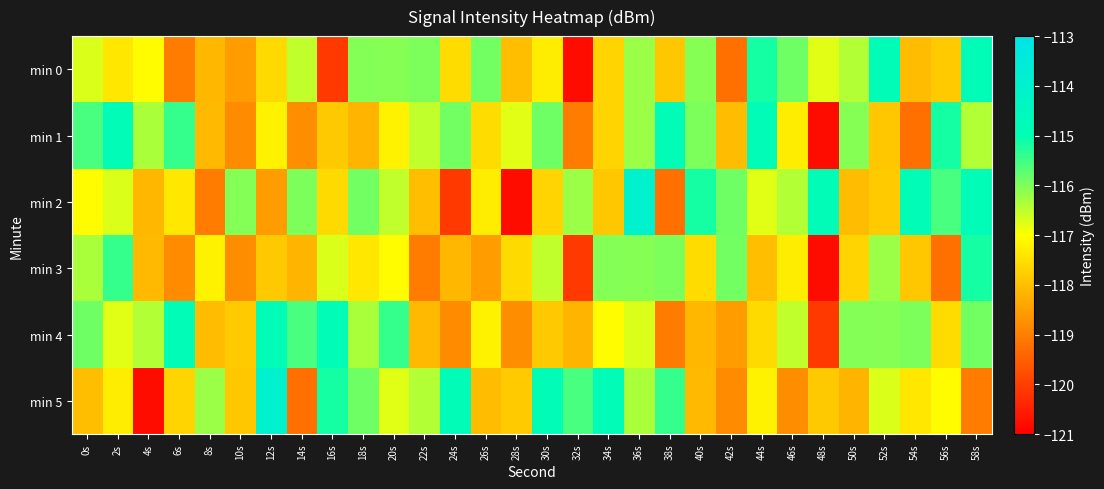

Reading left to right, transcribe all the data shown in this chart.

min 0: 0s=-116.7	2s=-117.4	4s=-117.0	6s=-119.0	8s=-118.1	10s=-118.5	12s=-117.6	14s=-116.5	16s=-120.1	18s=-116.0	20s=-116.1	22s=-116.0	24s=-117.5	26s=-115.9	28s=-118.0	30s=-117.3	32s=-120.8	34s=-117.7	36s=-116.2	38s=-117.9	40s=-116.1	42s=-119.2	44s=-115.2	46s=-115.9	48s=-116.8	50s=-116.4	52s=-114.8	54s=-118.0	56s=-117.8	58s=-114.8
min 1: 0s=-115.6	2s=-114.8	4s=-116.3	6s=-115.4	8s=-118.1	10s=-118.8	12s=-117.2	14s=-118.8	16s=-117.8	18s=-118.2	20s=-117.2	22s=-116.5	24s=-115.9	26s=-117.5	28s=-116.8	30s=-115.9	32s=-119.0	34s=-117.7	36s=-116.2	38s=-114.8	40s=-116.0	42s=-118.0	44s=-114.8	46s=-117.3	48s=-120.8	50s=-116.1	52s=-117.9	54s=-119.2	56s=-115.2	58s=-116.4
min 2: 0s=-117.0	2s=-116.7	4s=-118.1	6s=-117.4	8s=-119.0	10s=-116.0	12s=-118.5	14s=-116.0	16s=-117.6	18s=-115.9	20s=-116.5	22s=-118.0	24s=-120.1	26s=-117.3	28s=-120.8	30s=-117.7	32s=-116.2	34s=-117.9	36s=-113.9	38s=-119.2	40s=-115.2	42s=-115.9	44s=-116.8	46s=-116.4	48s=-114.8	50s=-118.0	52s=-117.8	54s=-114.8	56s=-115.6	58s=-114.8
min 3: 0s=-116.3	2s=-115.4	4s=-118.1	6s=-118.8	8s=-117.2	10s=-118.8	12s=-117.8	14s=-118.2	16s=-116.7	18s=-117.4	20s=-117.0	22s=-119.0	24s=-118.1	26s=-118.5	28s=-117.6	30s=-116.5	32s=-120.1	34s=-116.0	36s=-116.1	38s=-116.0	40s=-117.5	42s=-115.9	44s=-118.0	46s=-117.3	48s=-120.8	50s=-117.7	52s=-116.2	54s=-117.9	56s=-119.2	58s=-115.2
min 4: 0s=-115.9	2s=-116.8	4s=-116.4	6s=-114.8	8s=-118.0	10s=-117.8	12s=-114.8	14s=-115.6	16s=-114.8	18s=-116.3	20s=-115.4	22s=-118.1	24s=-118.8	26s=-117.2	28s=-118.8	30s=-117.8	32s=-118.2	34s=-117.0	36s=-116.7	38s=-119.0	40s=-118.1	42s=-118.5	44s=-117.6	46s=-116.5	48s=-120.1	50s=-116.0	52s=-116.1	54s=-116.0	56s=-117.5	58s=-115.9
min 5: 0s=-118.0	2s=-117.3	4s=-120.8	6s=-117.7	8s=-116.2	10s=-117.9	12s=-113.9	14s=-119.2	16s=-115.2	18s=-115.9	20s=-116.8	22s=-116.4	24s=-114.8	26s=-118.0	28s=-117.8	30s=-114.8	32s=-115.6	34s=-114.8	36s=-116.3	38s=-115.4	40s=-118.1	42s=-118.8	44s=-117.2	46s=-118.8	48s=-117.8	50s=-118.2	52s=-116.7	54s=-117.4	56s=-117.0	58s=-119.0